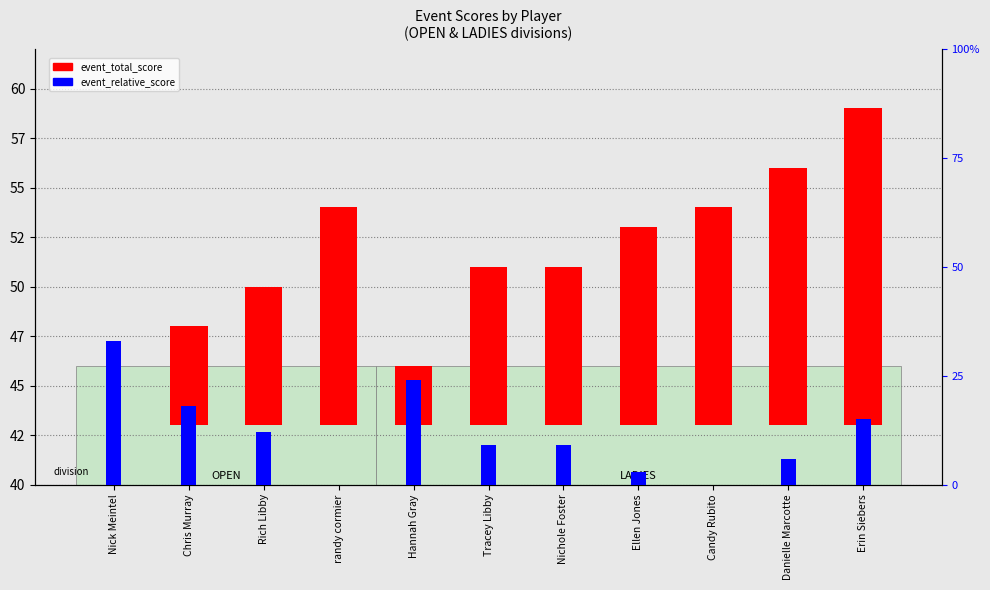

Reading left to right, what are all the values shown in this chart?

event_total_score: 0.0	5.0	7.0	11.0	3.0	8.0	8.0	10.0	11.0	13.0	16.0
event_relative_score: 3.3	1.8	1.2	0.0	2.4	0.9	0.9	0.3	0.0	0.6	1.5